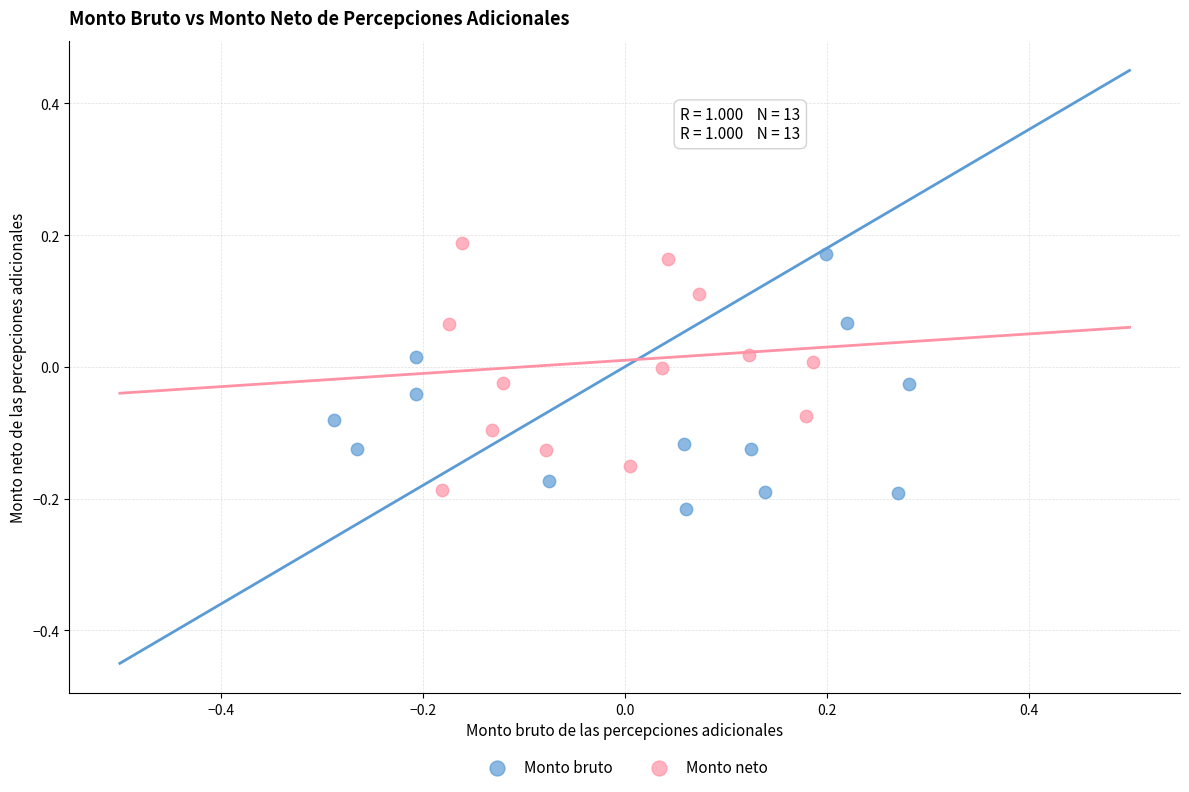

Which series contains the highest Y value?

Monto neto